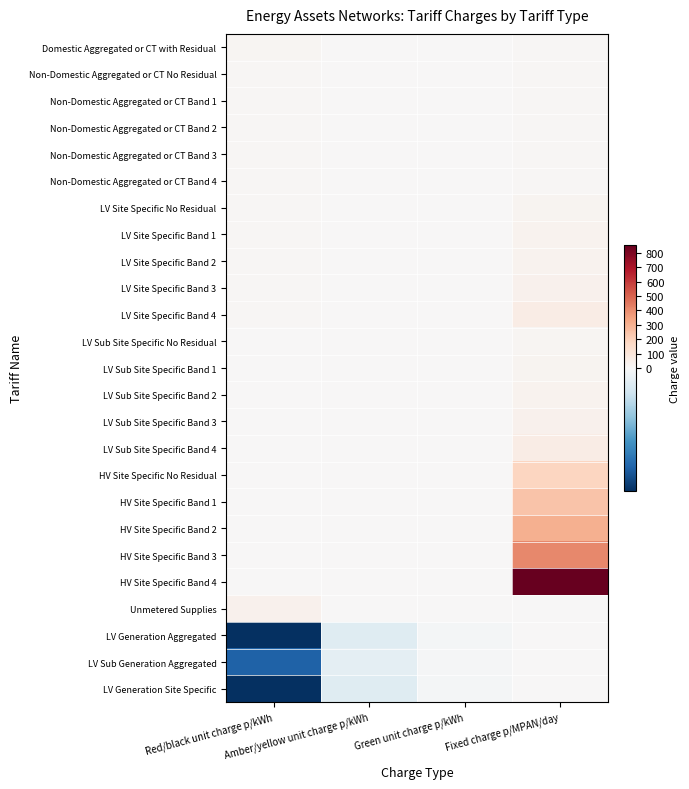

Reading left to right, list all the values displayed in this chart.

Domestic Aggregated or CT with Residual: Red/black unit charge p/kWh=15.5	Amber/yellow unit charge p/kWh=1.9	Green unit charge p/kWh=0.2	Fixed charge p/MPAN/day=9.1
Non-Domestic Aggregated or CT No Residual: Red/black unit charge p/kWh=11.7	Amber/yellow unit charge p/kWh=1.4	Green unit charge p/kWh=0.2	Fixed charge p/MPAN/day=9.4
Non-Domestic Aggregated or CT Band 1: Red/black unit charge p/kWh=11.7	Amber/yellow unit charge p/kWh=1.4	Green unit charge p/kWh=0.2	Fixed charge p/MPAN/day=9.7
Non-Domestic Aggregated or CT Band 2: Red/black unit charge p/kWh=11.7	Amber/yellow unit charge p/kWh=1.4	Green unit charge p/kWh=0.2	Fixed charge p/MPAN/day=10.1
Non-Domestic Aggregated or CT Band 3: Red/black unit charge p/kWh=11.7	Amber/yellow unit charge p/kWh=1.4	Green unit charge p/kWh=0.2	Fixed charge p/MPAN/day=10.8
Non-Domestic Aggregated or CT Band 4: Red/black unit charge p/kWh=11.7	Amber/yellow unit charge p/kWh=1.4	Green unit charge p/kWh=0.2	Fixed charge p/MPAN/day=13.0
LV Site Specific No Residual: Red/black unit charge p/kWh=8.1	Amber/yellow unit charge p/kWh=0.9	Green unit charge p/kWh=0.1	Fixed charge p/MPAN/day=21.5
LV Site Specific Band 1: Red/black unit charge p/kWh=8.1	Amber/yellow unit charge p/kWh=0.9	Green unit charge p/kWh=0.1	Fixed charge p/MPAN/day=28.7
LV Site Specific Band 2: Red/black unit charge p/kWh=8.1	Amber/yellow unit charge p/kWh=0.9	Green unit charge p/kWh=0.1	Fixed charge p/MPAN/day=33.1
LV Site Specific Band 3: Red/black unit charge p/kWh=8.1	Amber/yellow unit charge p/kWh=0.9	Green unit charge p/kWh=0.1	Fixed charge p/MPAN/day=37.5
LV Site Specific Band 4: Red/black unit charge p/kWh=8.1	Amber/yellow unit charge p/kWh=0.9	Green unit charge p/kWh=0.1	Fixed charge p/MPAN/day=66.7
LV Sub Site Specific No Residual: Red/black unit charge p/kWh=5.5	Amber/yellow unit charge p/kWh=0.6	Green unit charge p/kWh=0.1	Fixed charge p/MPAN/day=17.9
LV Sub Site Specific Band 1: Red/black unit charge p/kWh=5.5	Amber/yellow unit charge p/kWh=0.6	Green unit charge p/kWh=0.1	Fixed charge p/MPAN/day=25.1
LV Sub Site Specific Band 2: Red/black unit charge p/kWh=5.5	Amber/yellow unit charge p/kWh=0.6	Green unit charge p/kWh=0.1	Fixed charge p/MPAN/day=29.5
LV Sub Site Specific Band 3: Red/black unit charge p/kWh=5.5	Amber/yellow unit charge p/kWh=0.6	Green unit charge p/kWh=0.1	Fixed charge p/MPAN/day=33.9
LV Sub Site Specific Band 4: Red/black unit charge p/kWh=5.5	Amber/yellow unit charge p/kWh=0.6	Green unit charge p/kWh=0.1	Fixed charge p/MPAN/day=63.1
HV Site Specific No Residual: Red/black unit charge p/kWh=4.8	Amber/yellow unit charge p/kWh=0.5	Green unit charge p/kWh=0.0	Fixed charge p/MPAN/day=181.7
HV Site Specific Band 1: Red/black unit charge p/kWh=4.8	Amber/yellow unit charge p/kWh=0.5	Green unit charge p/kWh=0.0	Fixed charge p/MPAN/day=240.8
HV Site Specific Band 2: Red/black unit charge p/kWh=4.8	Amber/yellow unit charge p/kWh=0.5	Green unit charge p/kWh=0.0	Fixed charge p/MPAN/day=305.5
HV Site Specific Band 3: Red/black unit charge p/kWh=4.8	Amber/yellow unit charge p/kWh=0.5	Green unit charge p/kWh=0.0	Fixed charge p/MPAN/day=408.2
HV Site Specific Band 4: Red/black unit charge p/kWh=4.8	Amber/yellow unit charge p/kWh=0.5	Green unit charge p/kWh=0.0	Fixed charge p/MPAN/day=855.5
Unmetered Supplies: Red/black unit charge p/kWh=40.0	Amber/yellow unit charge p/kWh=3.4	Green unit charge p/kWh=2.1	Fixed charge p/MPAN/day=0.0
LV Generation Aggregated: Red/black unit charge p/kWh=-9.1	Amber/yellow unit charge p/kWh=-1.1	Green unit charge p/kWh=-0.1	Fixed charge p/MPAN/day=0.0
LV Sub Generation Aggregated: Red/black unit charge p/kWh=-7.4	Amber/yellow unit charge p/kWh=-0.9	Green unit charge p/kWh=-0.1	Fixed charge p/MPAN/day=0.0
LV Generation Site Specific: Red/black unit charge p/kWh=-9.1	Amber/yellow unit charge p/kWh=-1.1	Green unit charge p/kWh=-0.1	Fixed charge p/MPAN/day=0.0